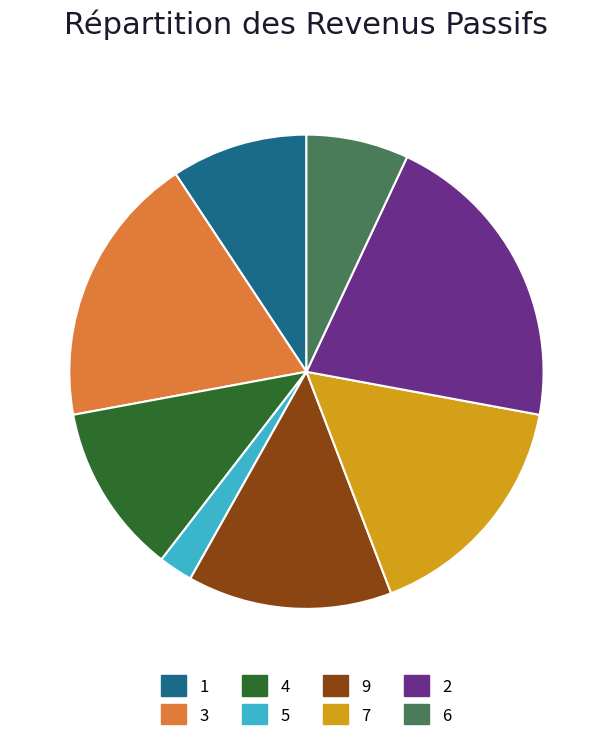

Is there any slice that represents more than half of the pie?

No